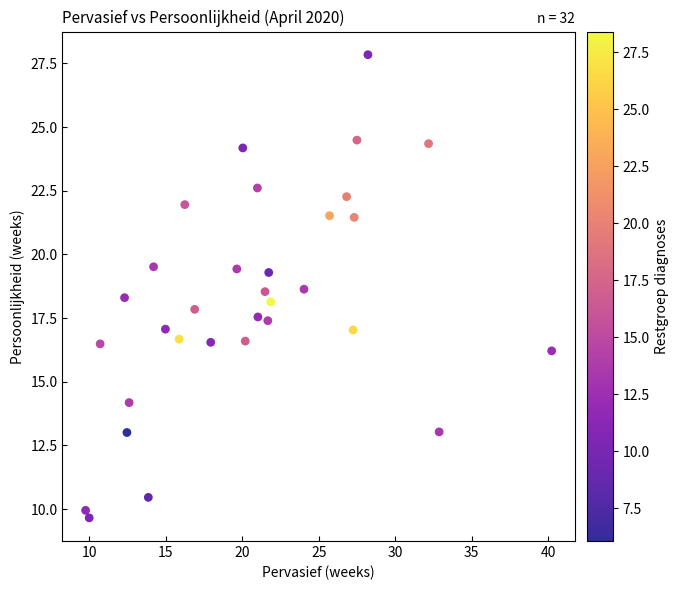

What is the range of Y values (max minus min)?

18.2